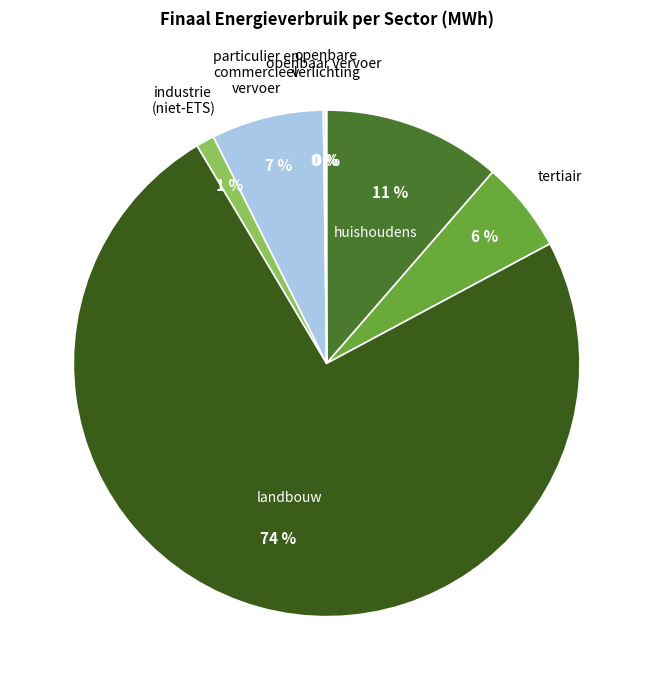

Count the number of slices in the pie.

7